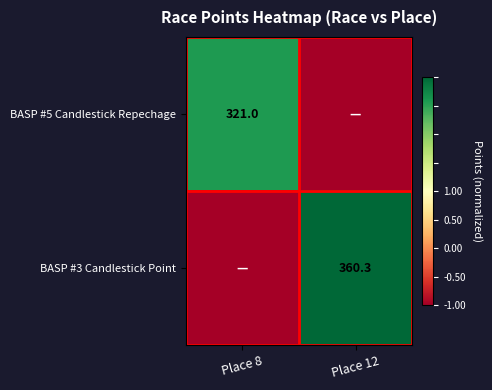

List the series in order of their peak value, lowest first.

BASP #5 Candlestick Repechage, BASP #3 Candlestick Point